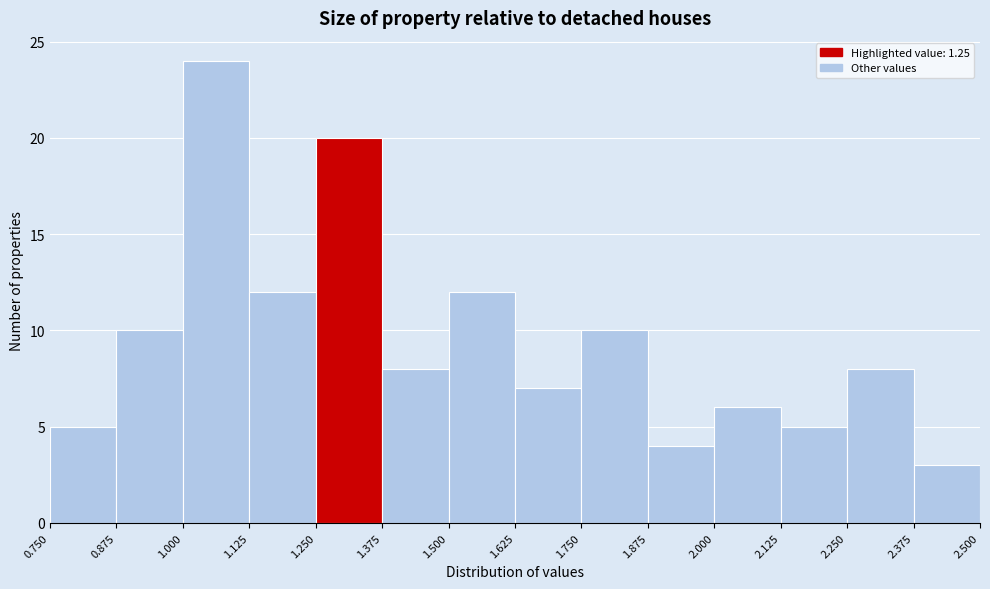

Reading left to right, list every bar in this chart as the range it spans on the x-axis followed by its height. The values are not printed on the chart, so give them approximately, as read against the axis.

0.750 to 0.875: 5
0.875 to 1.000: 10
1.000 to 1.125: 24
1.125 to 1.250: 12
1.250 to 1.375: 20
1.375 to 1.500: 8
1.500 to 1.625: 12
1.625 to 1.750: 7
1.750 to 1.875: 10
1.875 to 2.000: 4
2.000 to 2.125: 6
2.125 to 2.250: 5
2.250 to 2.375: 8
2.375 to 2.500: 3